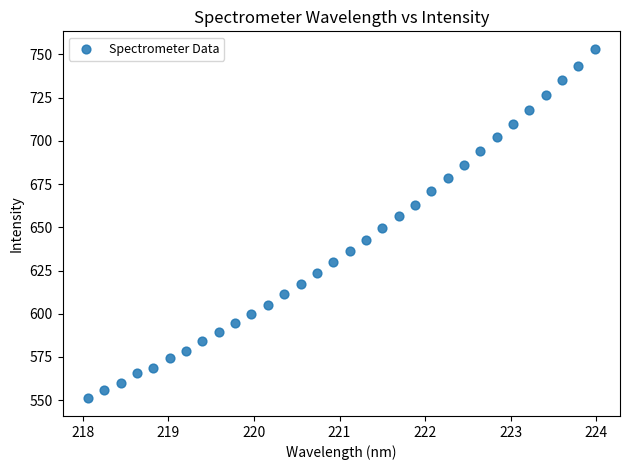

What is the range of X values (max minus min)?

5.9